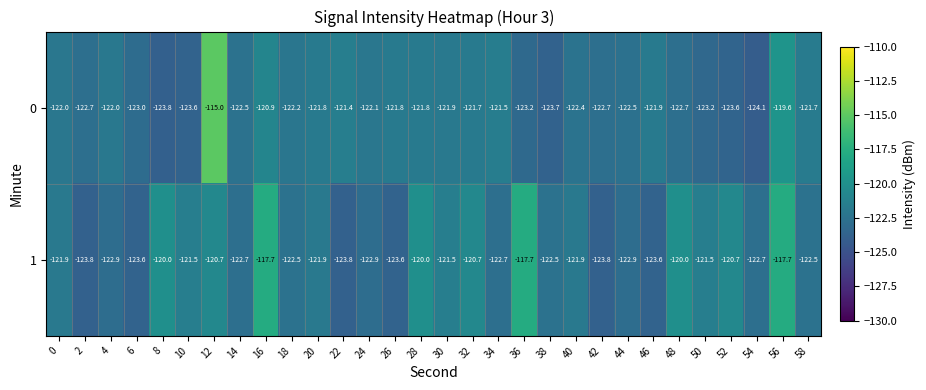

What is the difference between the maximum and minimum values in the 1 series?

6.1